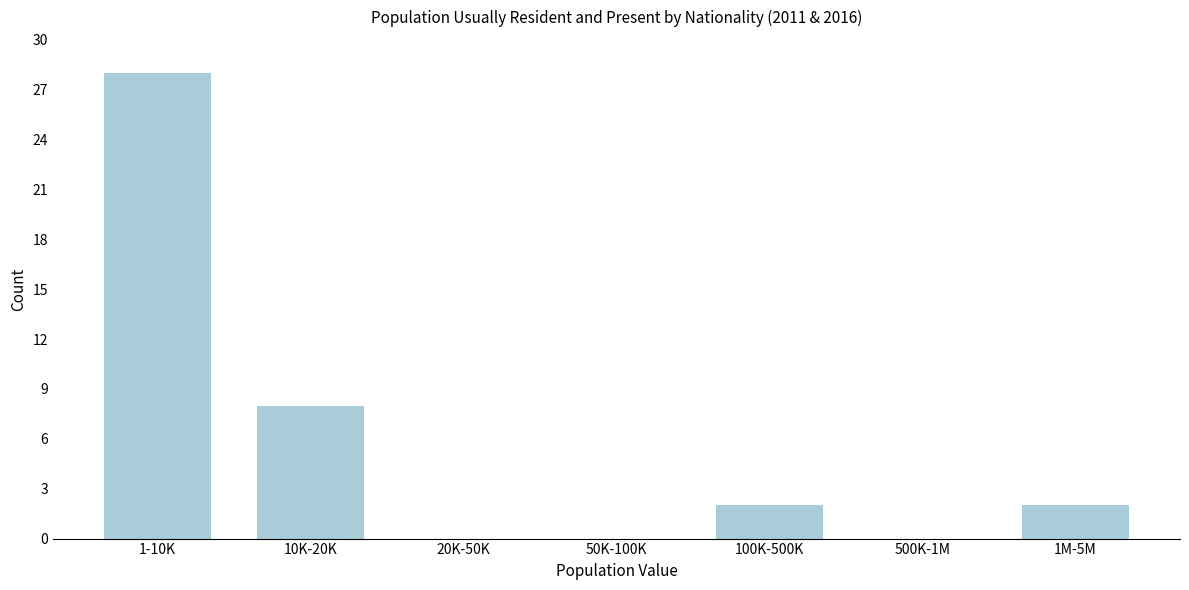

Reading left to right, what are all the values shown in this chart?

1-10K=28	10K-20K=8	20K-50K=0	50K-100K=0	100K-500K=2	500K-1M=0	1M-5M=2